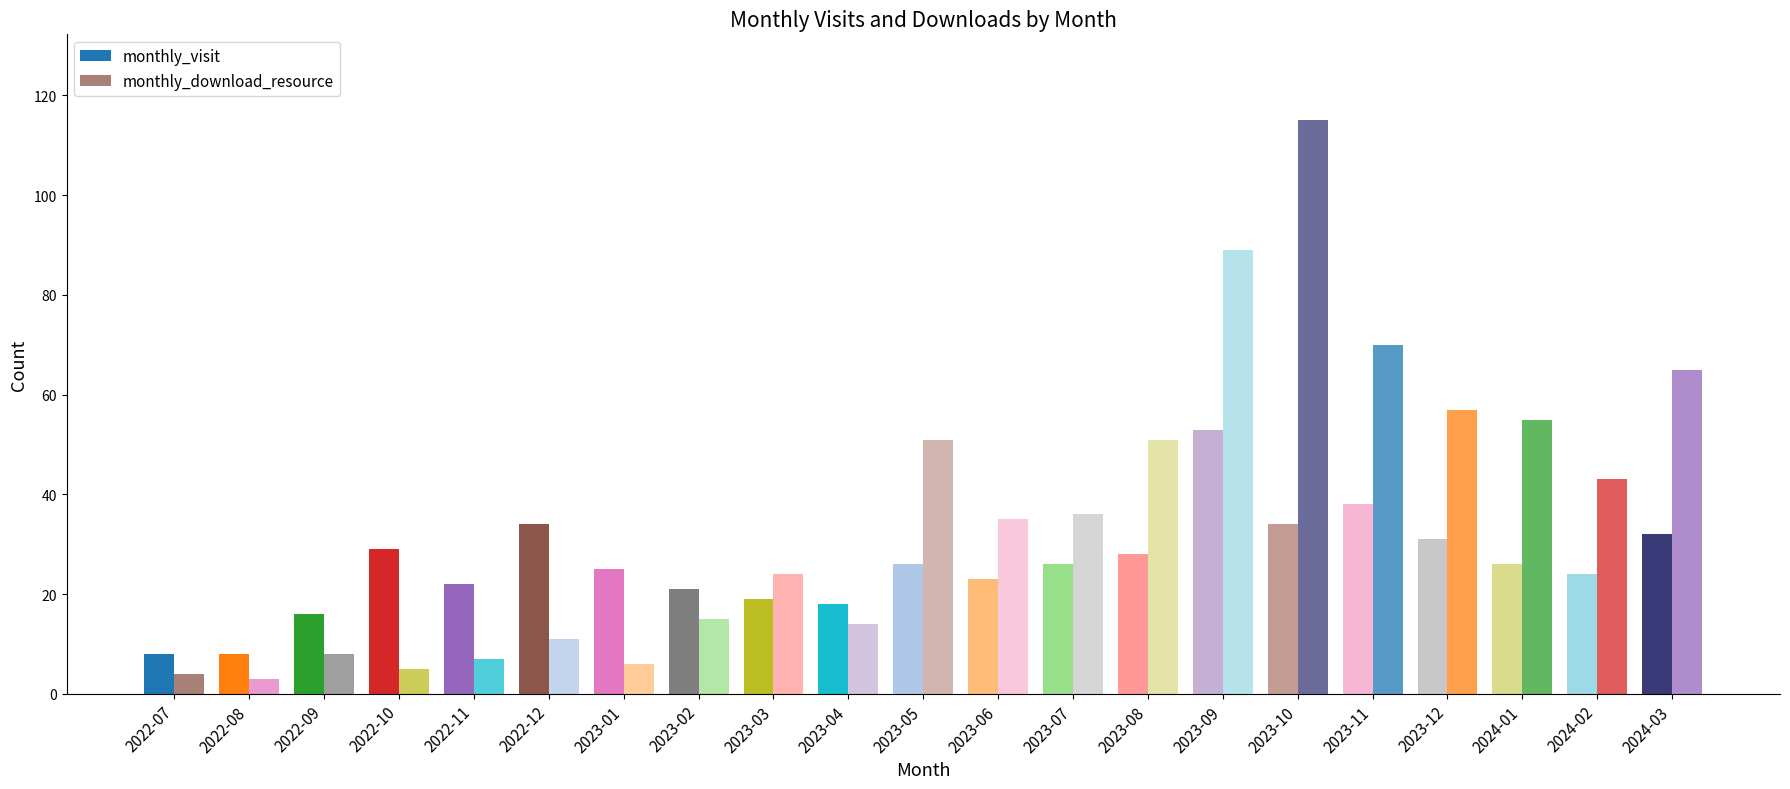

Count the number of categories in the chart.

21